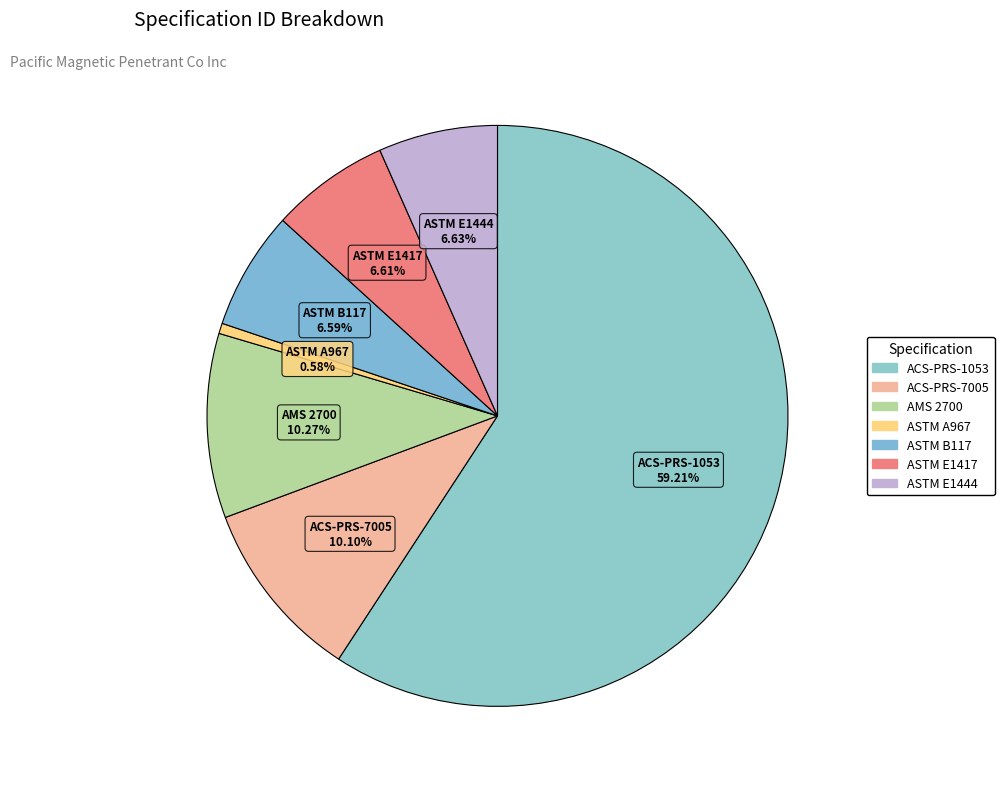

To the nearest percent, what portion does ASTM E1417 represent?

7%